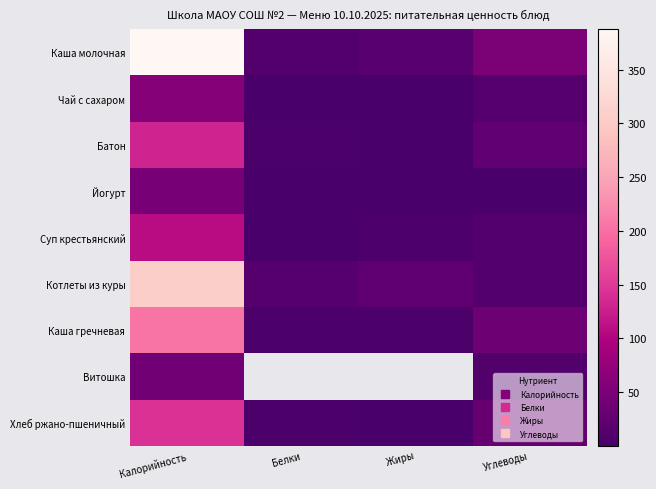

At which category is the sum across all series the highest?

Калорийность